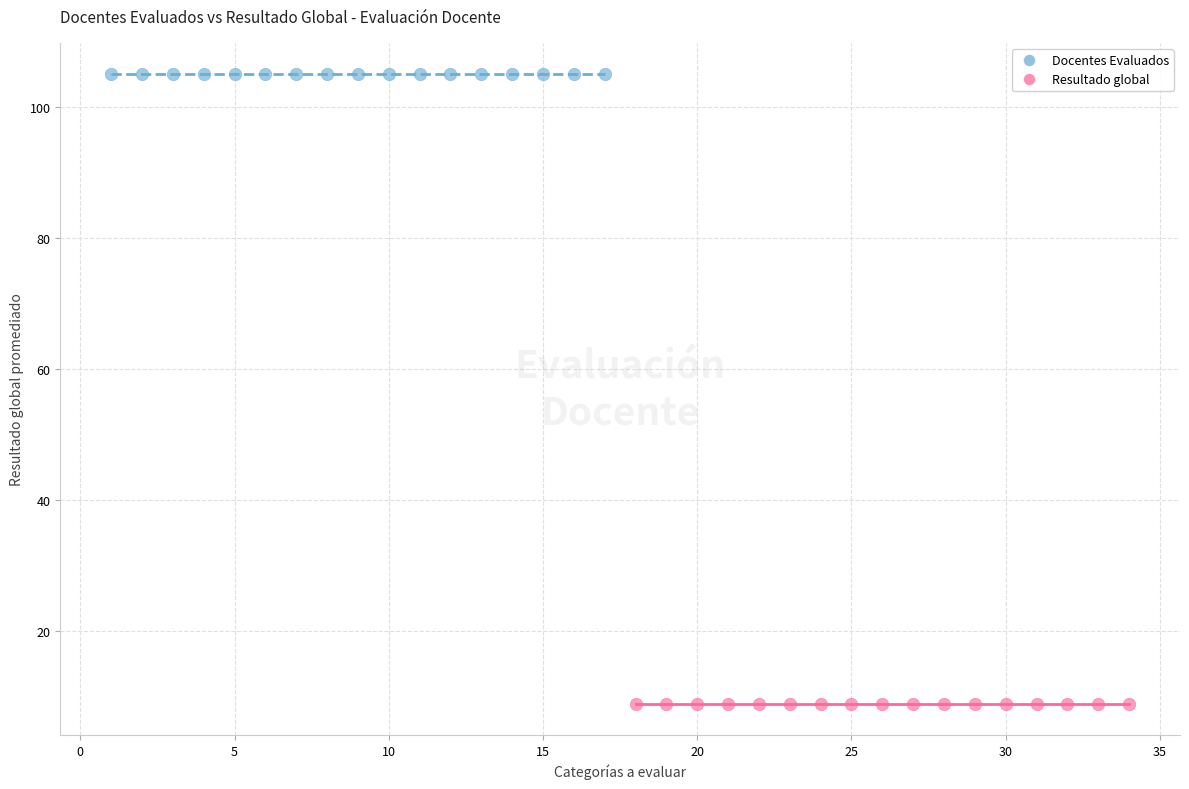

Which series contains the lowest Y value?

Resultado global